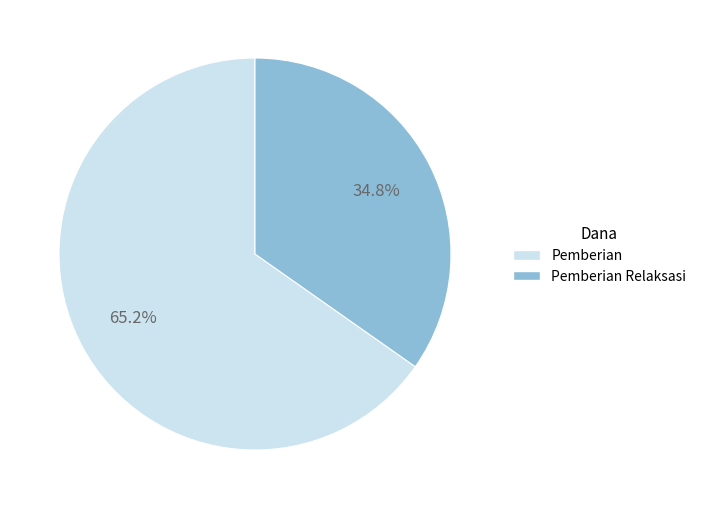

To the nearest percent, what is the average slice percentage?

50%